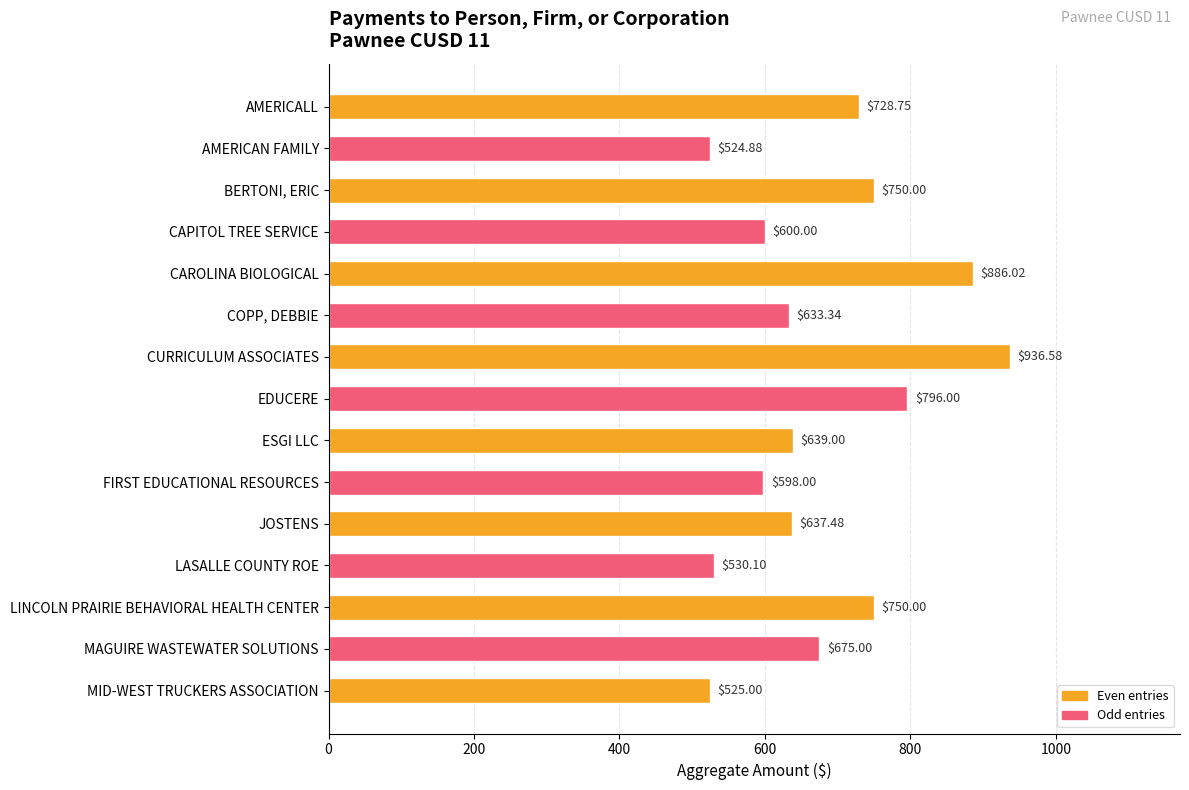

At which label is the value closest to 730?

AMERICALL